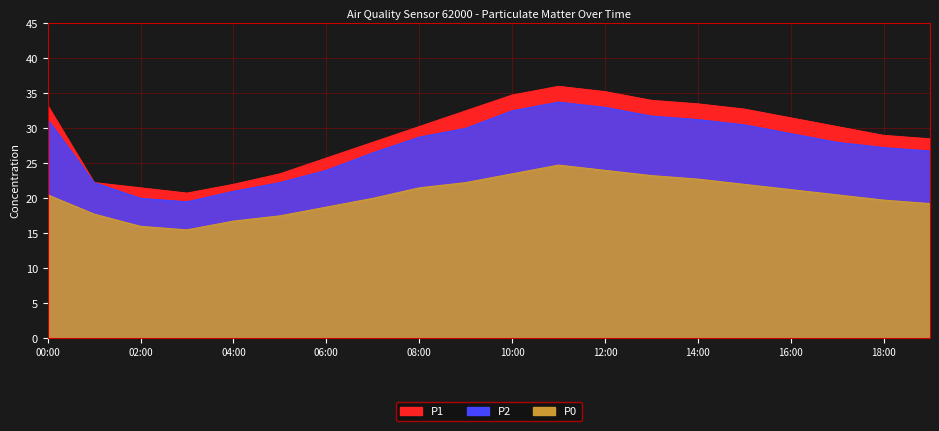

True or false: P1 and P0 intersect in this chart.

False